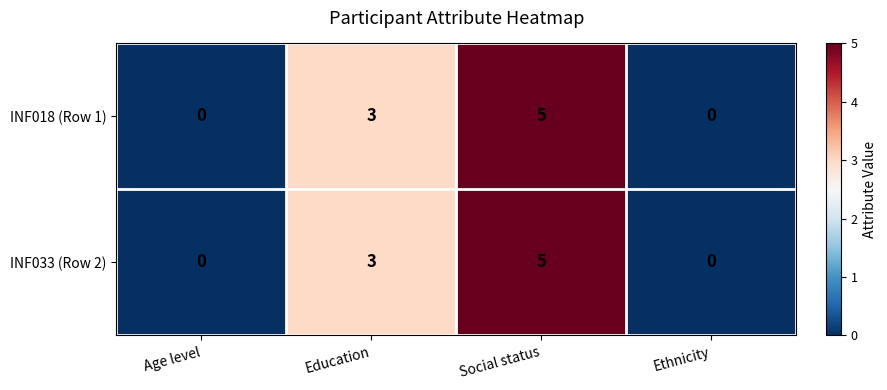

Is it true that INF018 (Row 1) equals 0 at Age level?

True